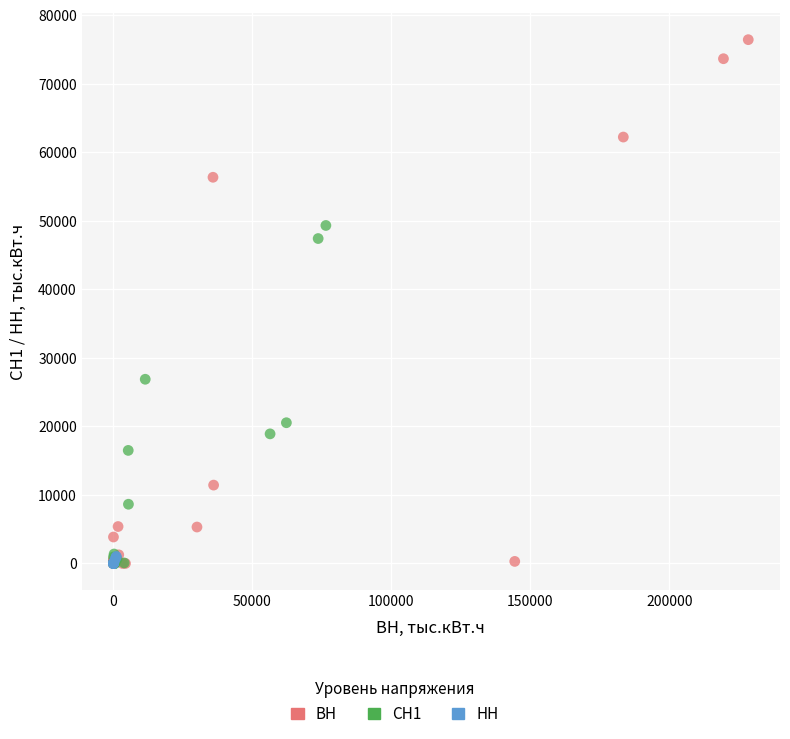

Which series contains the highest Y value?

ВН